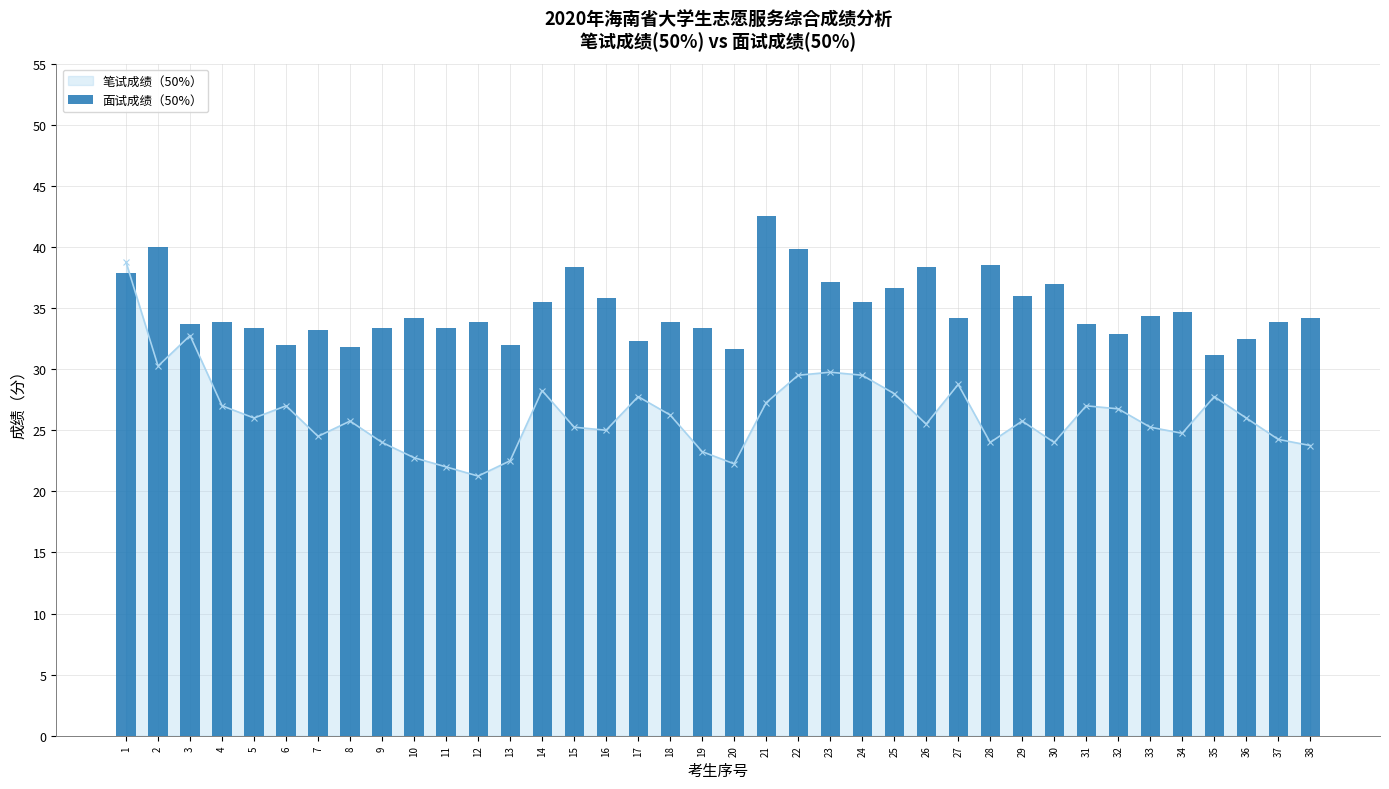

What is the ratio of the value at 3 to the value at 31?

1.0